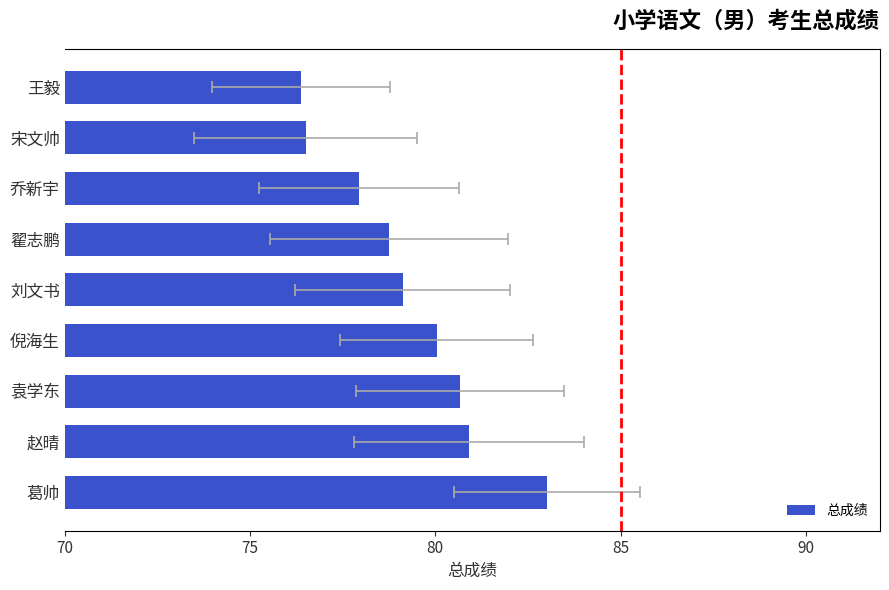

How many series are shown in this chart?

1